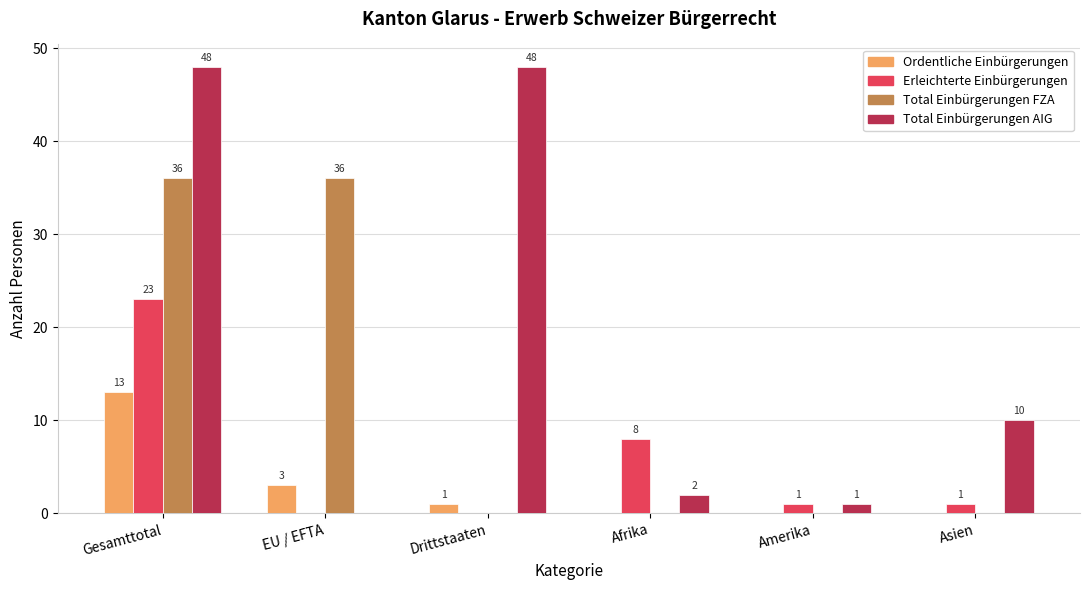

Is it true that Total Einbürgerungen AIG equals 80 at Gesamttotal?

False